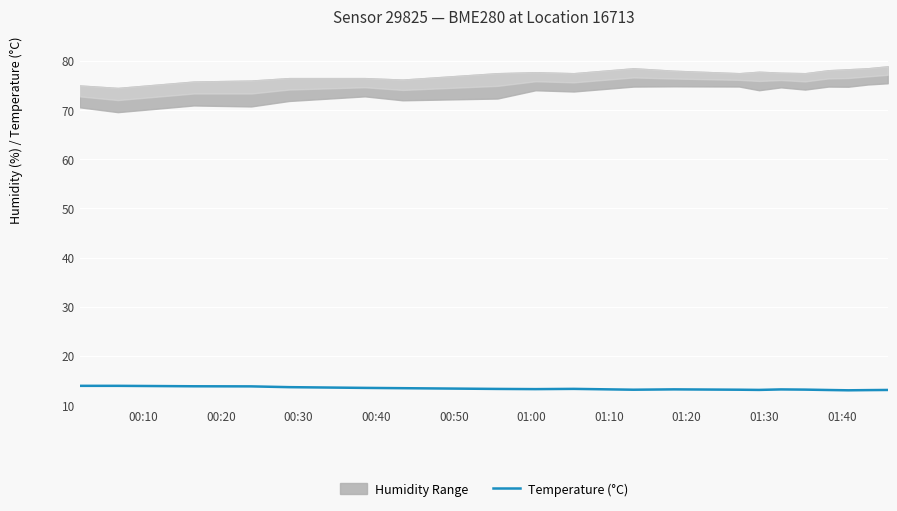

Is it true that the value at 01:20 is 13.3?

True